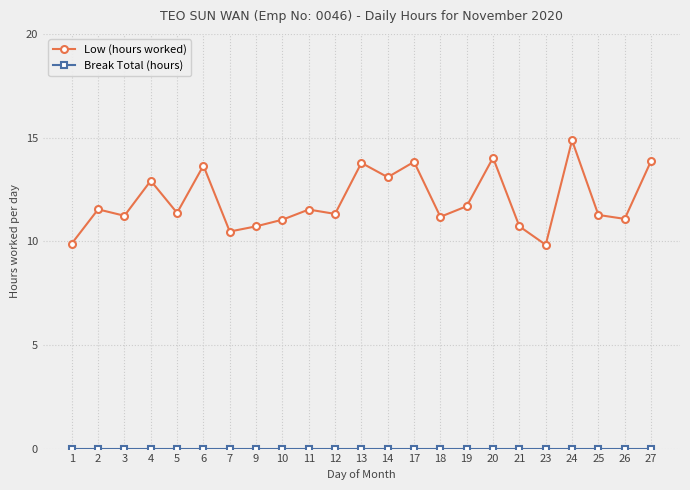

At which category is the sum across all series the highest?

24